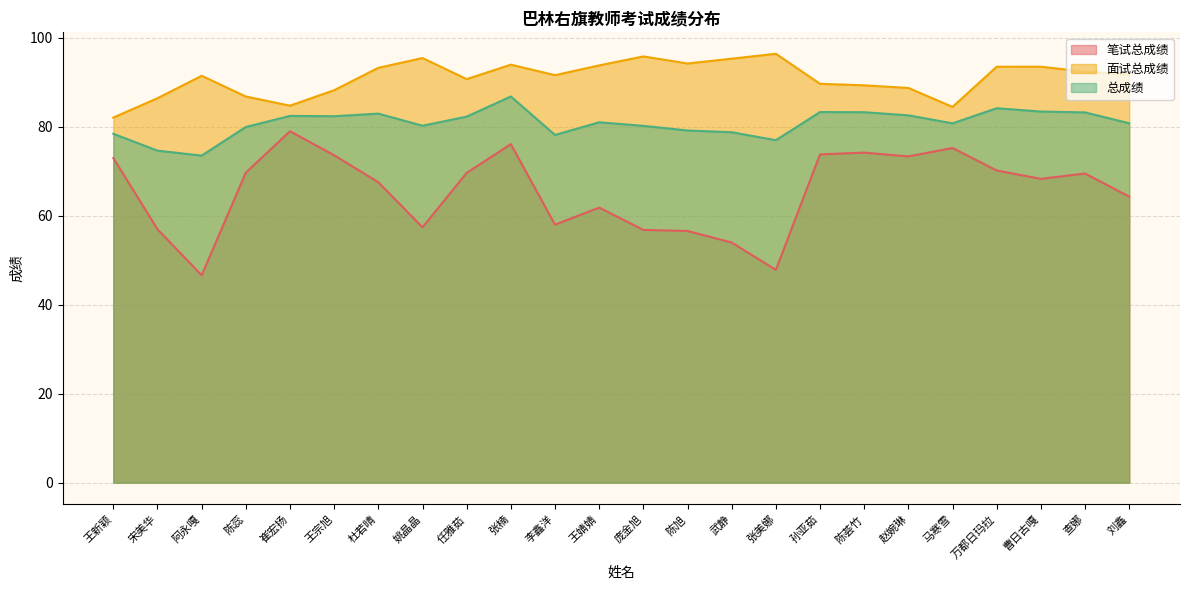

How many lines are shown in the chart?

3